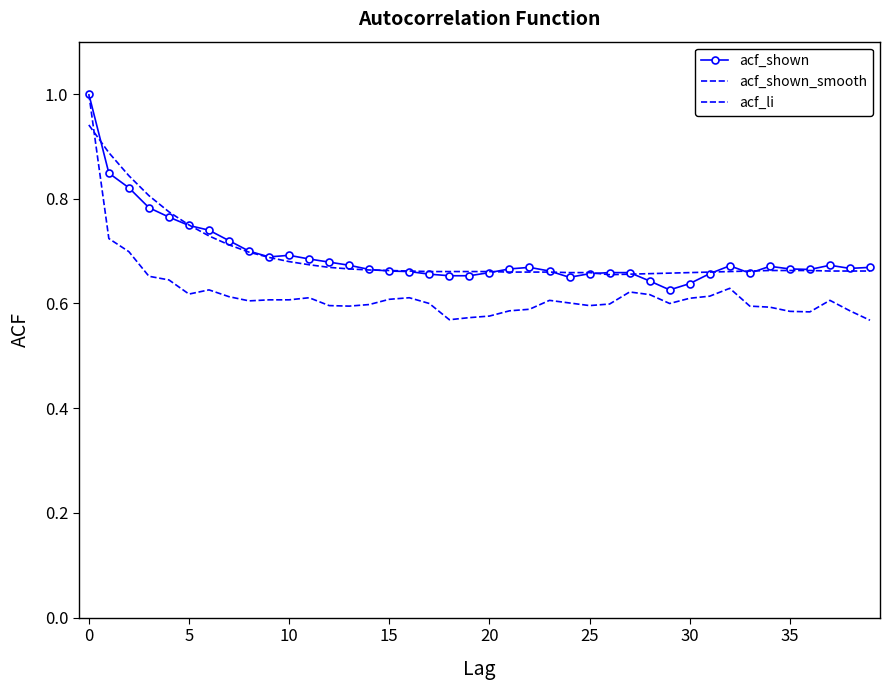

What is the smallest value displayed?

0.6